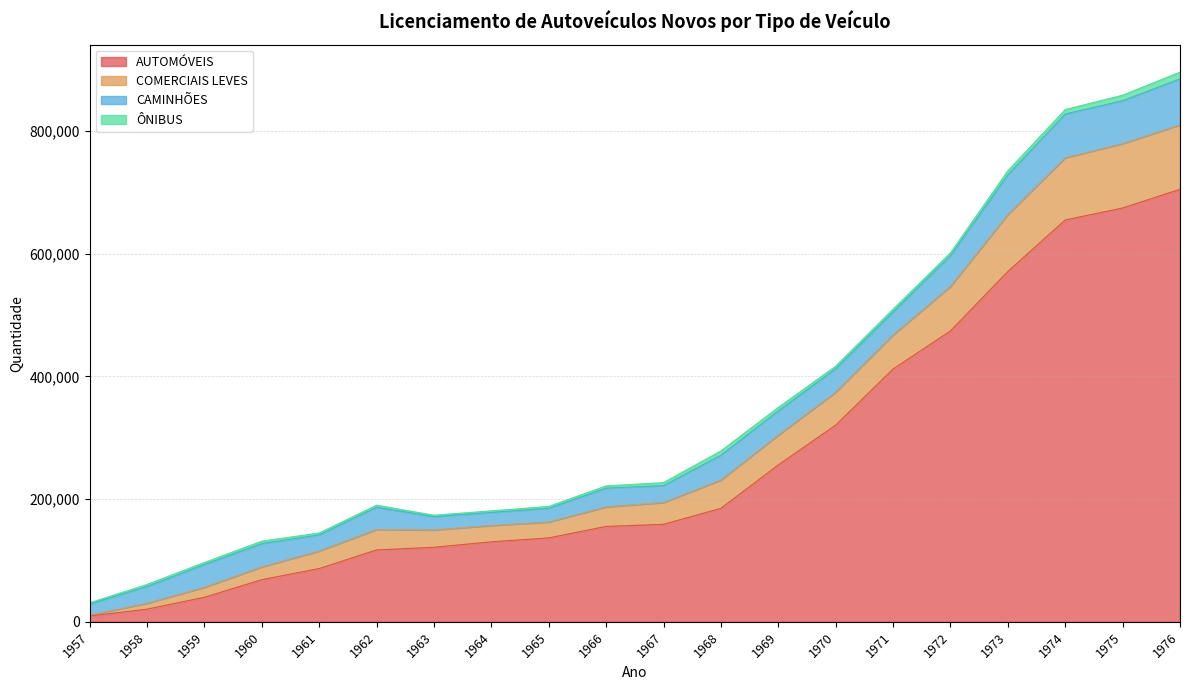

True or false: AUTOMÓVEIS and COMERCIAIS LEVES intersect in this chart.

False